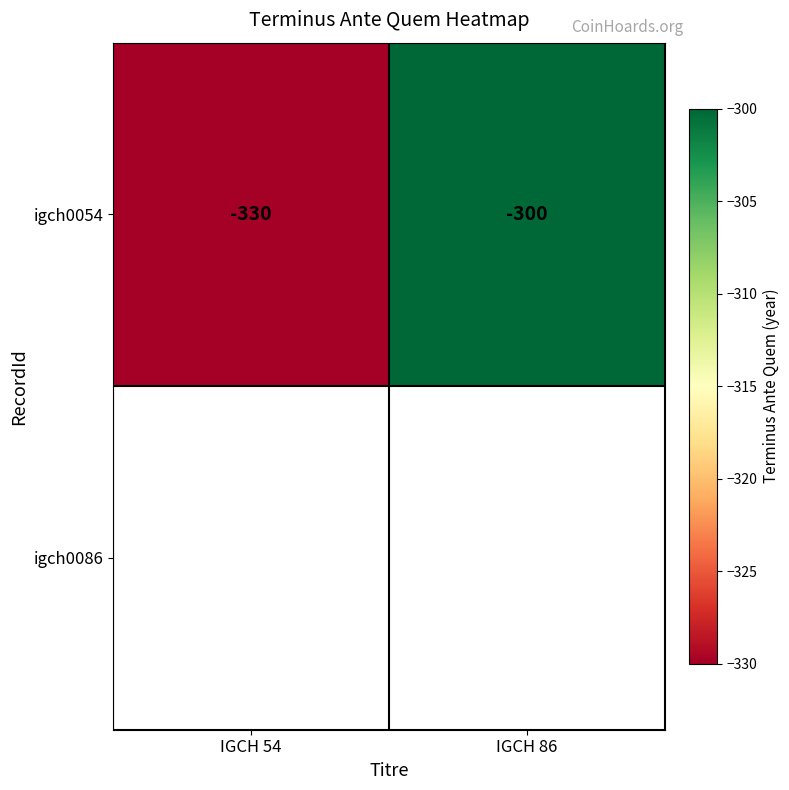

Which category has the lowest value in the igch0054 series?

IGCH 54